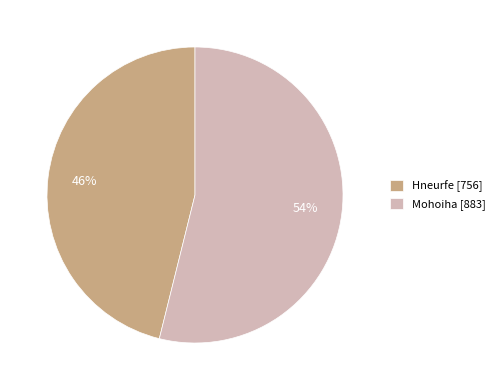

Is it true that Mohoiha is 42% of the pie?

False